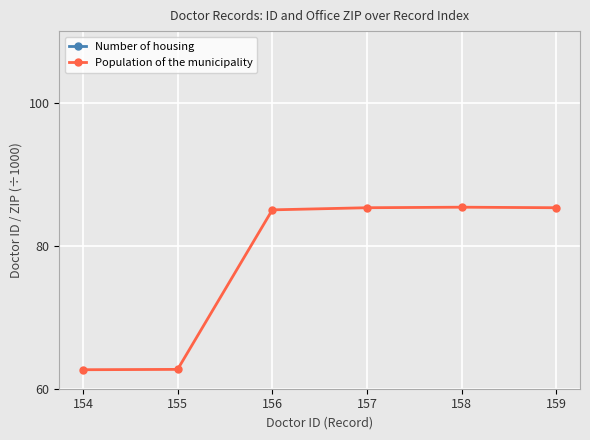

List the series in order of their peak value, highest first.

Number of housing, Population of the municipality